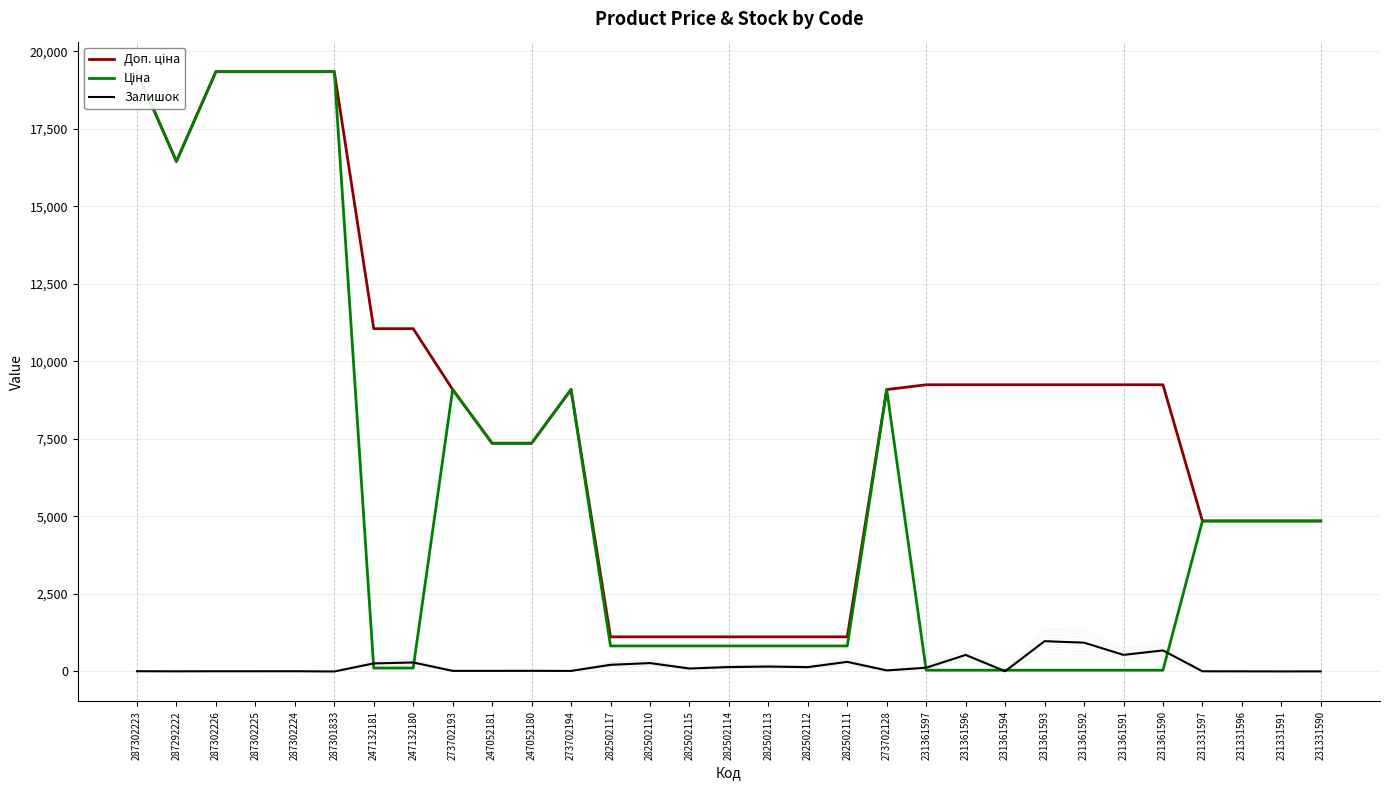

Which series changed the most between 287302223 and 247132180?

Ціна